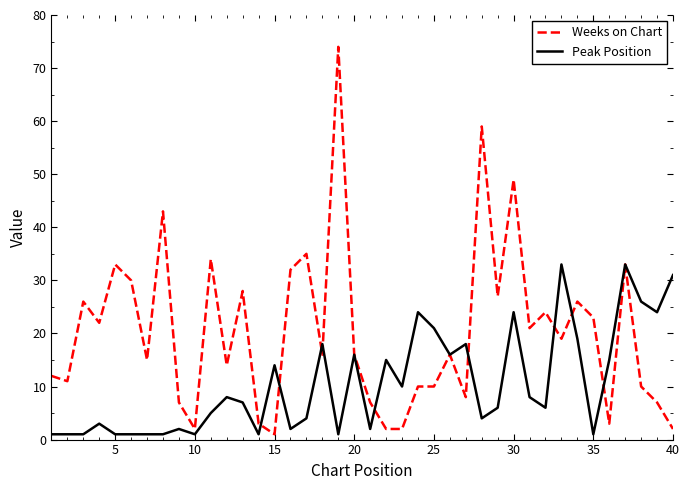

Rank the series by their maximum value, from lowest to highest.

Peak Position, Weeks on Chart